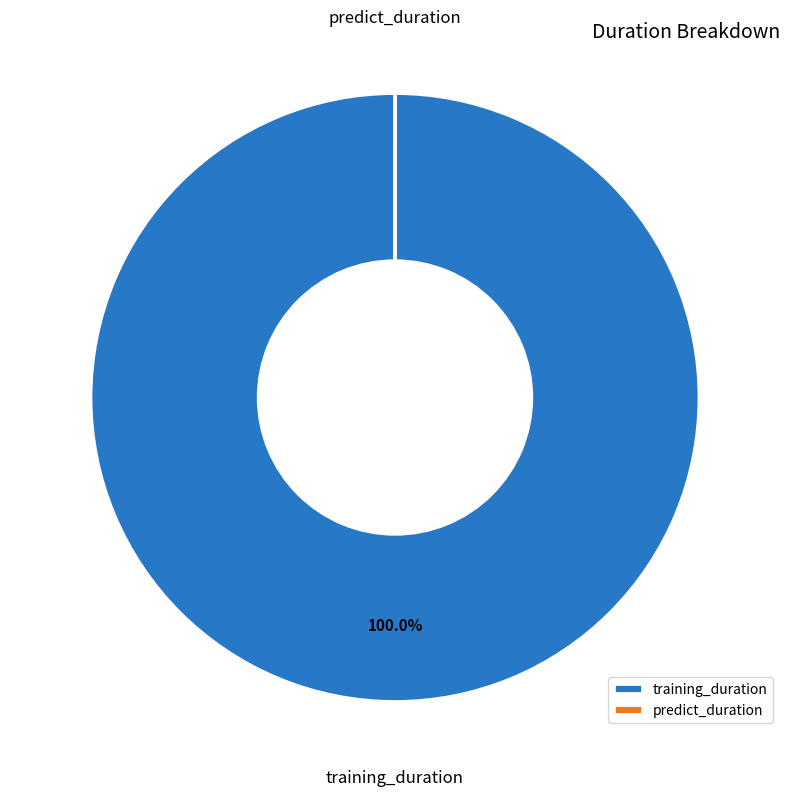

Is there a majority slice in this chart?

Yes